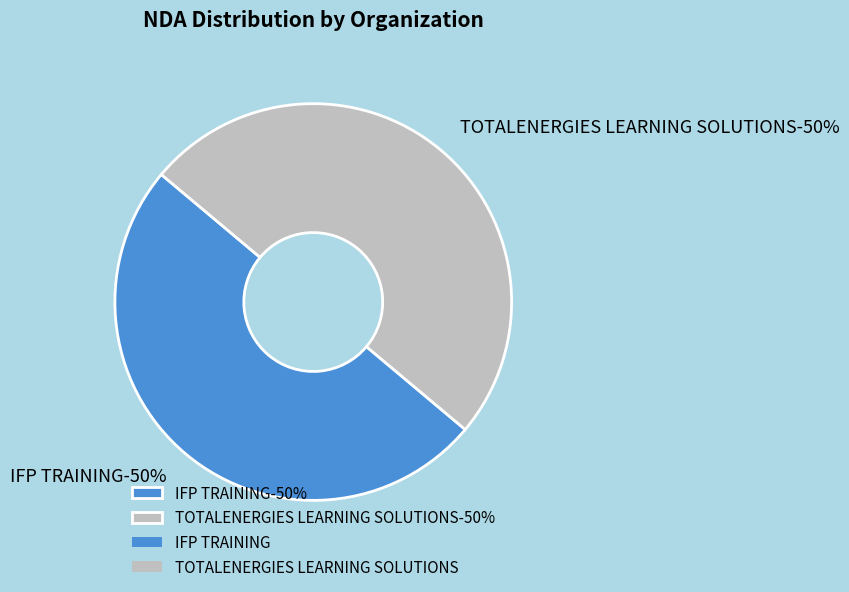

To the nearest percent, what percentage of the pie is TOTALENERGIES LEARNING SOLUTIONS?

50%